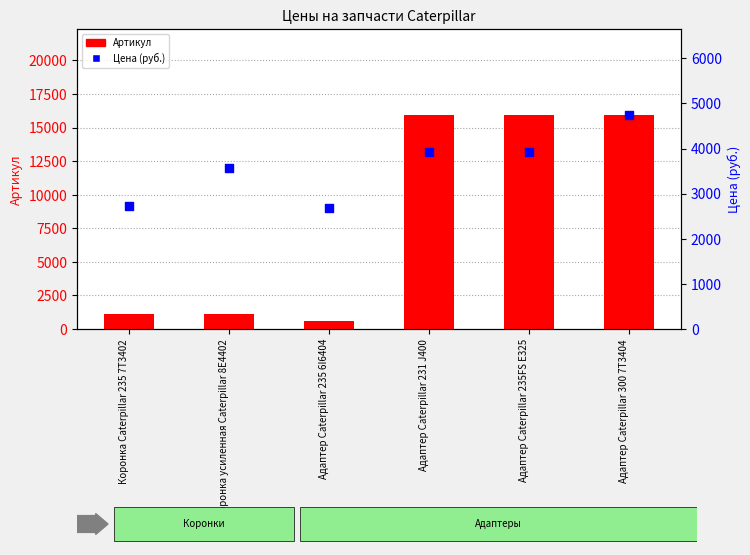

Which series reaches the minimum Y coordinate?

Артикул